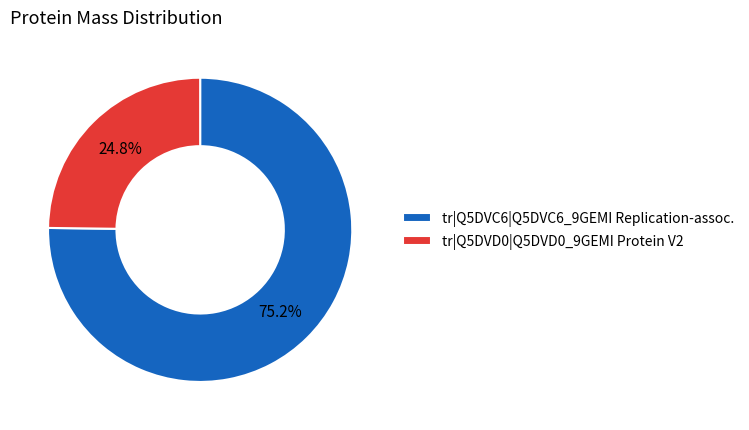

Which slice is the largest?

tr|Q5DVC6|Q5DVC6_9GEMI